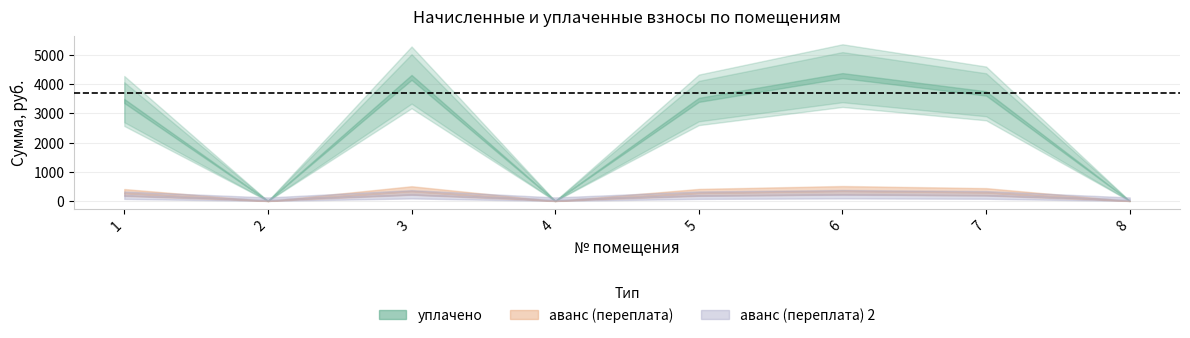

What is the average value of the уплачено series?

2389.6